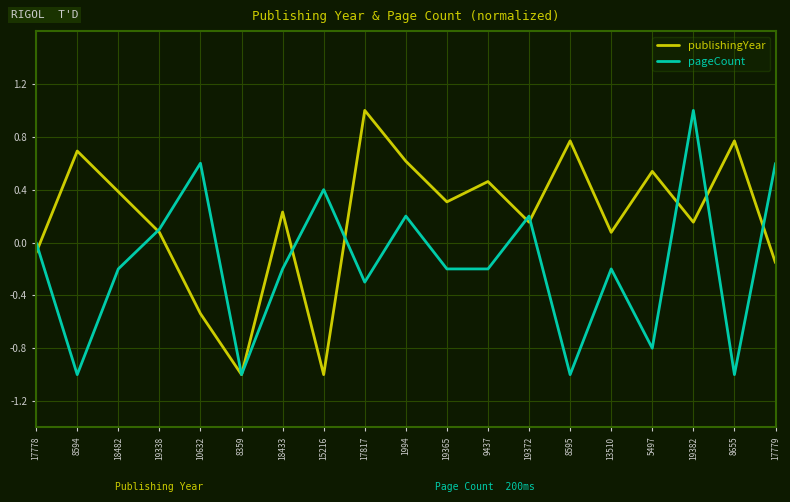

What position from the right is 19382?

3